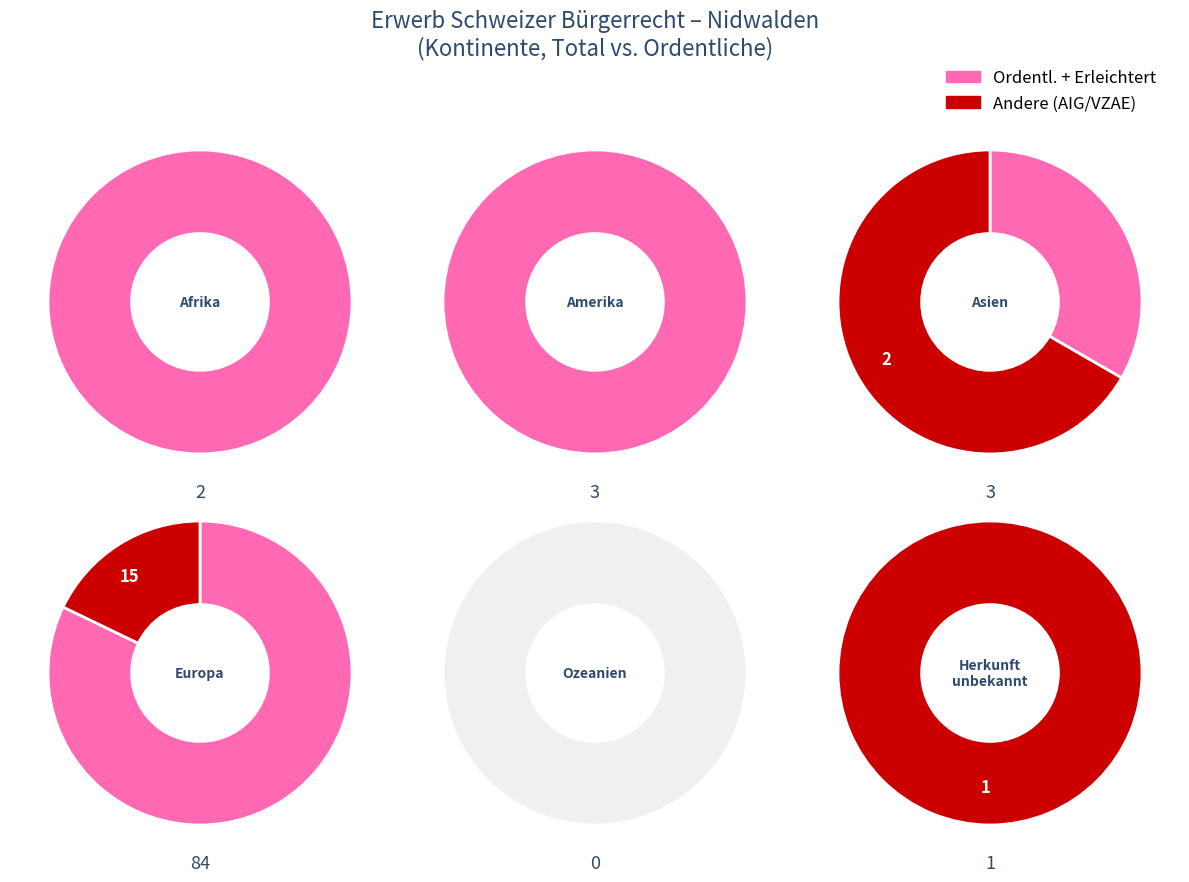

Is Europa the majority of the pie?

Yes